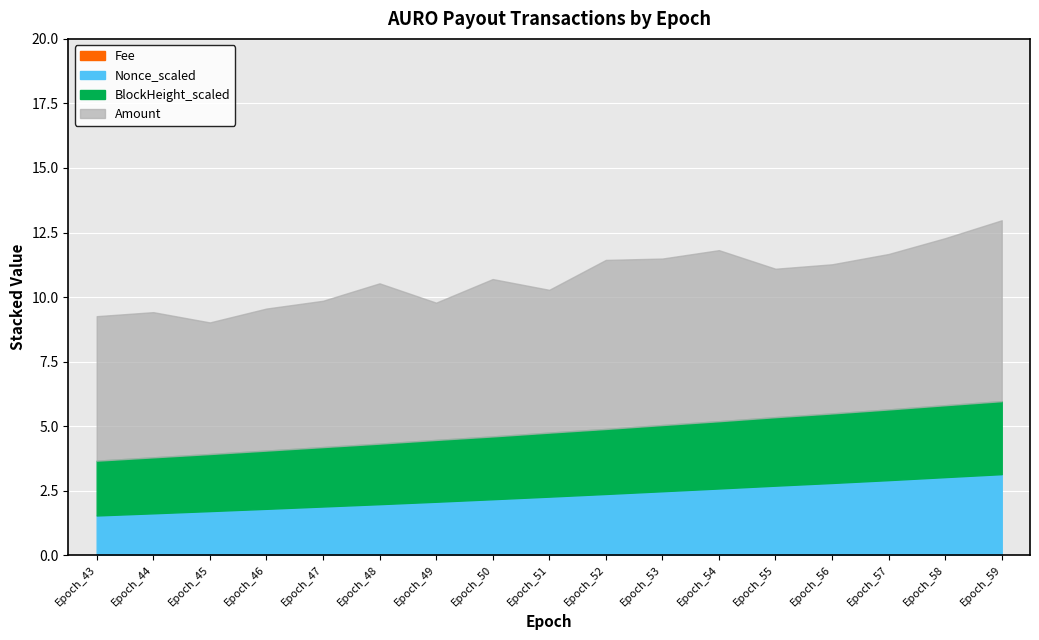

Reading left to right, extract all data points from this chart.

Amount: 5.6	5.6	5.1	5.5	5.7	6.2	5.3	6.1	5.5	6.5	6.4	6.6	5.7	5.8	6.0	6.5	7.0
Fee: 0.0	0.0	0.0	0.0	0.0	0.0	0.0	0.0	0.0	0.0	0.0	0.0	0.0	0.0	0.0	0.0	0.0
BlockHeight_scaled: 2.1	2.2	2.2	2.3	2.3	2.3	2.4	2.4	2.5	2.5	2.6	2.6	2.7	2.7	2.7	2.8	2.8
Nonce_scaled: 1.5	1.6	1.7	1.8	1.9	2.0	2.1	2.2	2.3	2.4	2.5	2.6	2.7	2.8	2.9	3.0	3.1